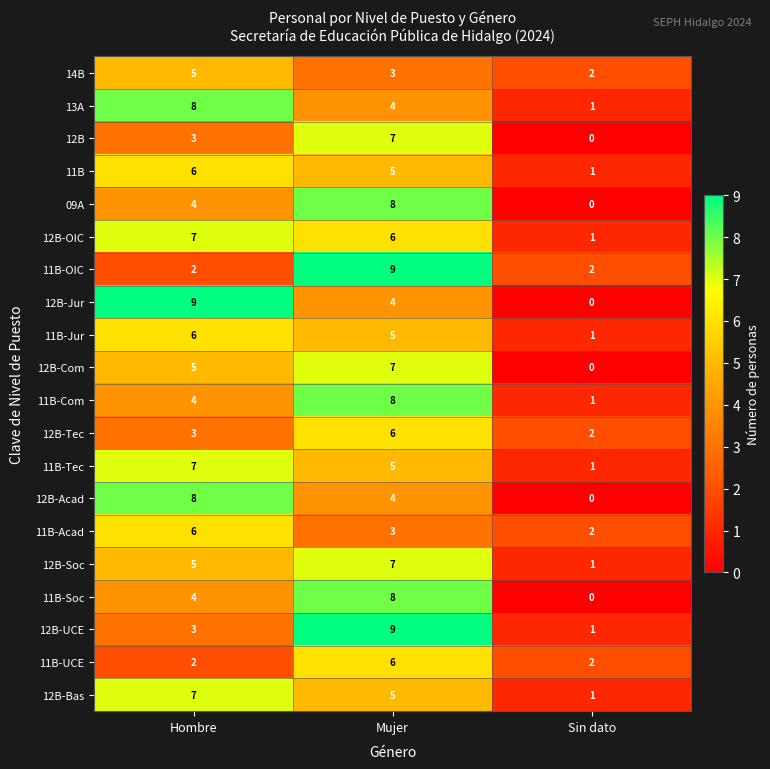

Count the number of data series in this chart.

20